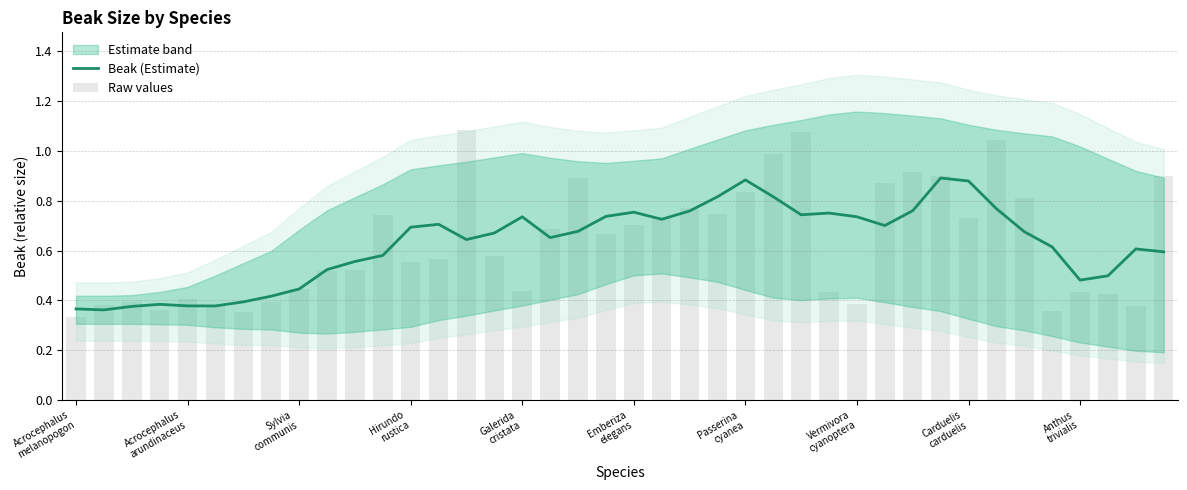

Which series has the largest range (max minus min)?

Raw values